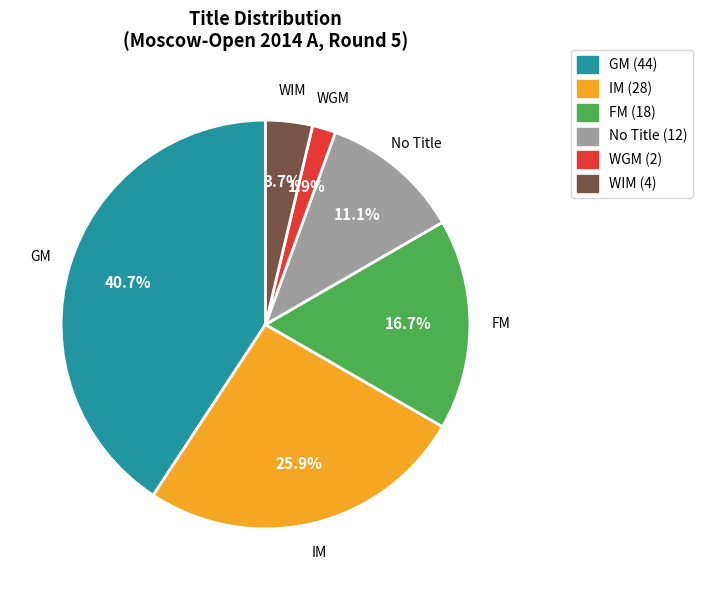

Which slice is the largest?

GM